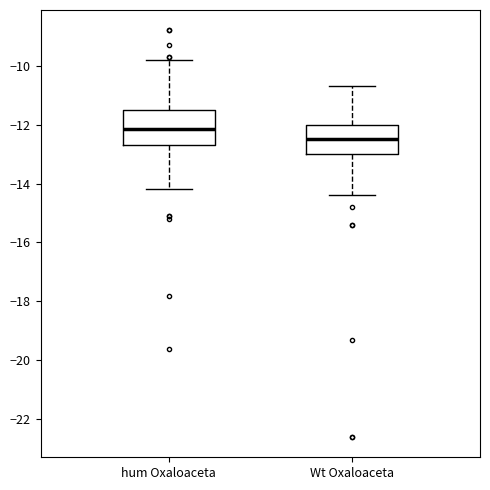

Reading left to right, read every box against the y-axis: the position of its median line, the range the box covers, and the ends of its whiskers. The values are not printed on the chart, so give them approximately, as read against the axis.

hum Oxaloaceta: median -12.2, box -12.6 to -11.4, whiskers -14.2 to -9.8
Wt Oxaloaceta: median -12.4, box -13.0 to -12.0, whiskers -14.4 to -10.6